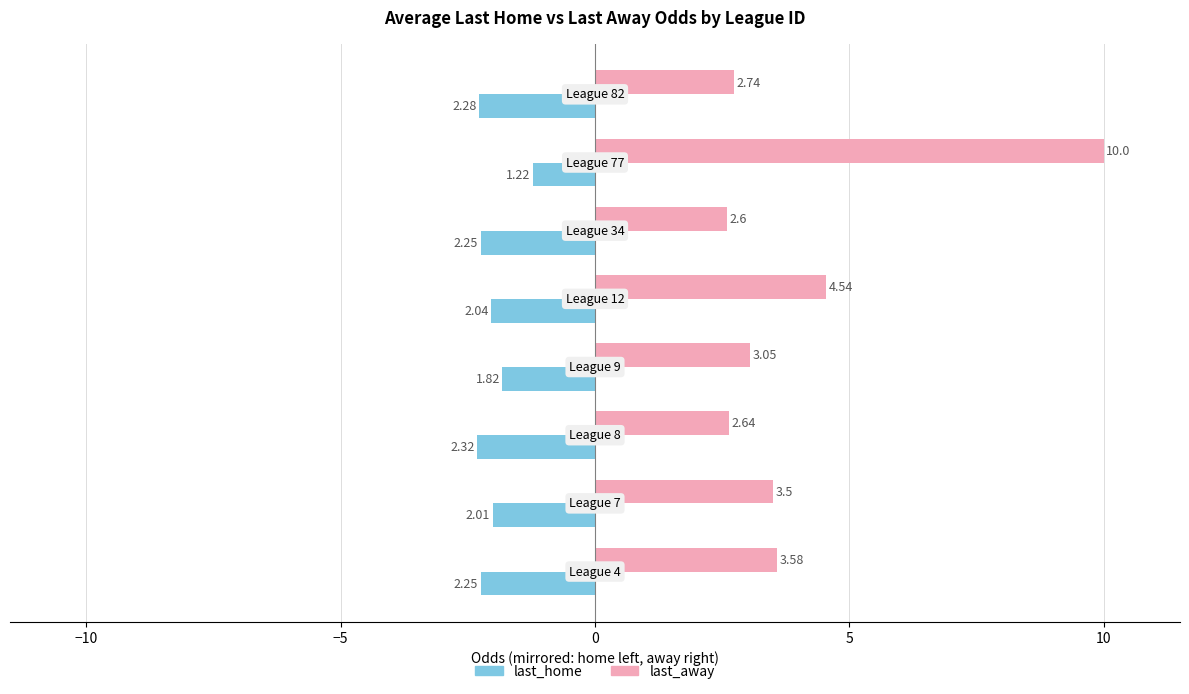

How many data points in last_home are less than -2?

6